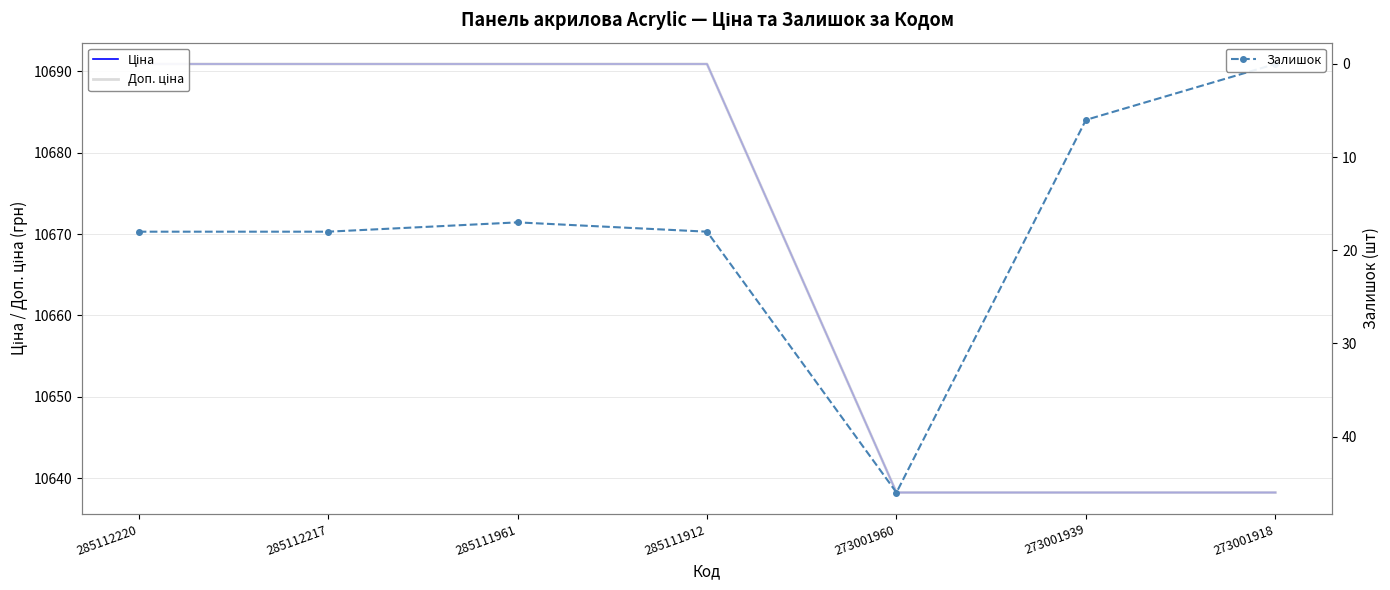

Is it true that Залишок equals 6.0 at 273001939?

True